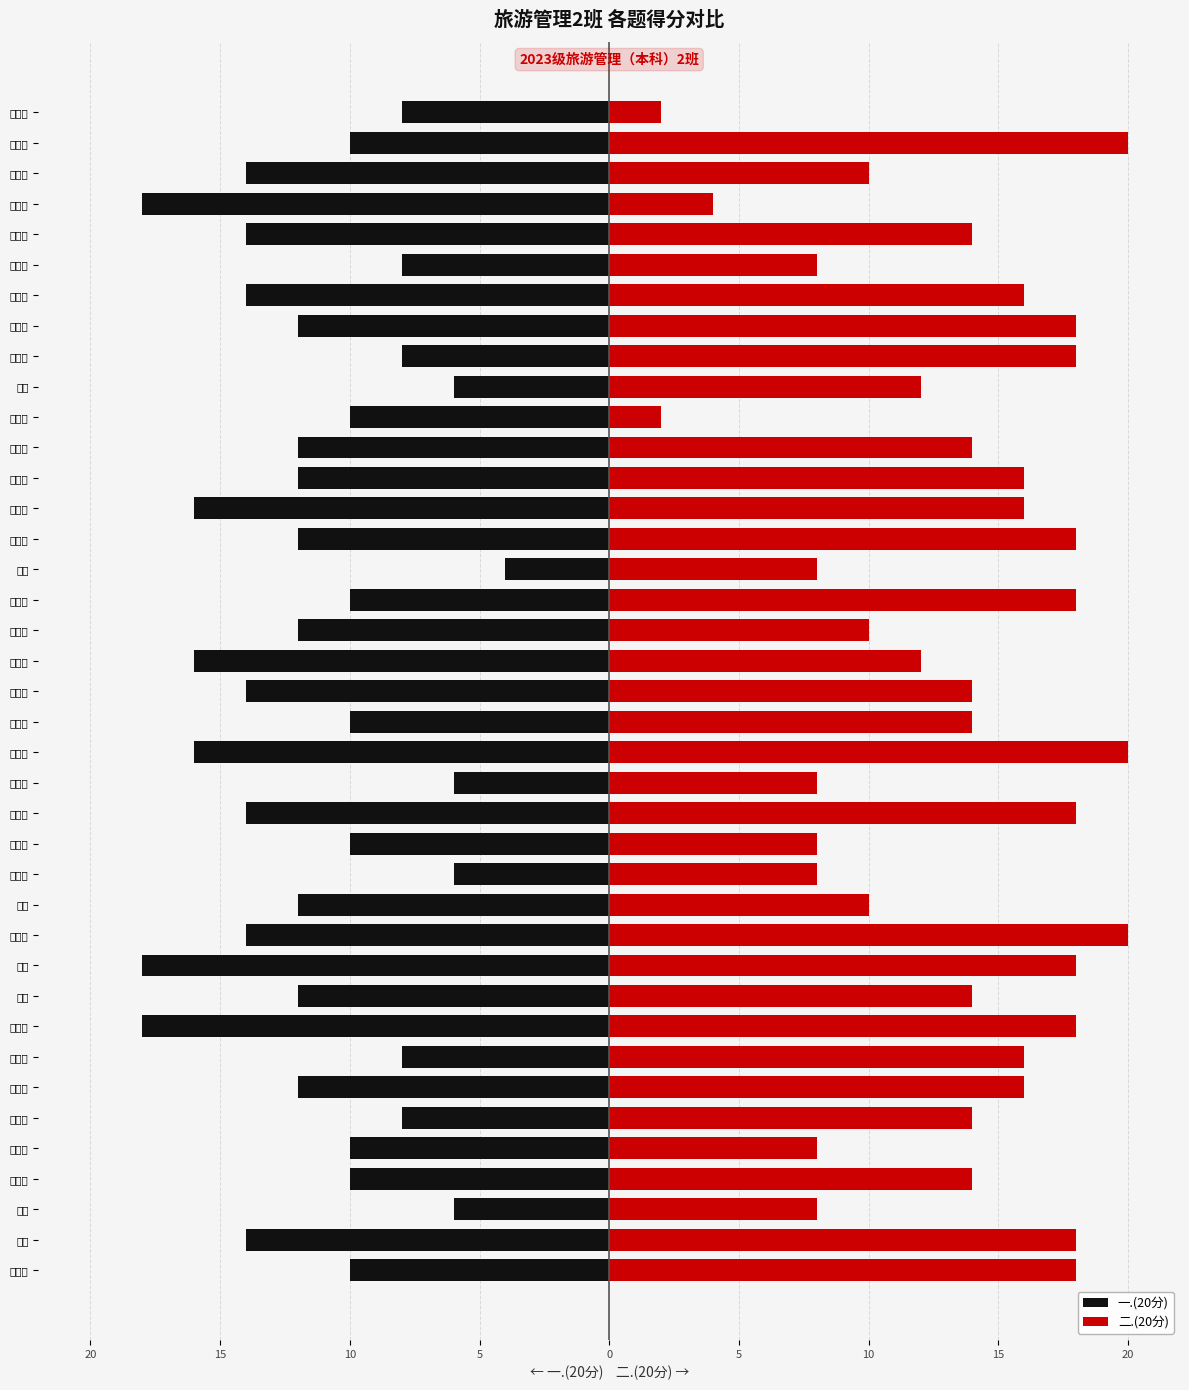

Read the 一.(20分) value at 杨彩依, to the nearest 5.

-10